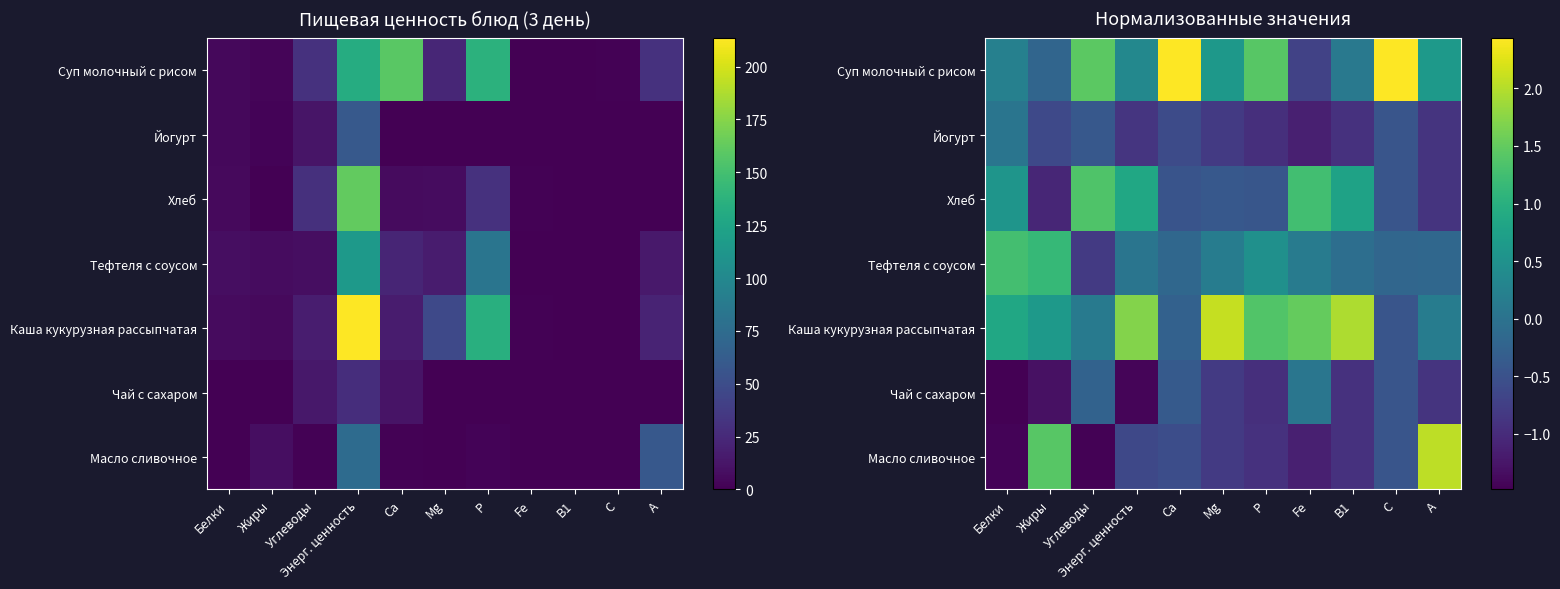

What is the difference between the highest and lowest values at А?

2.9